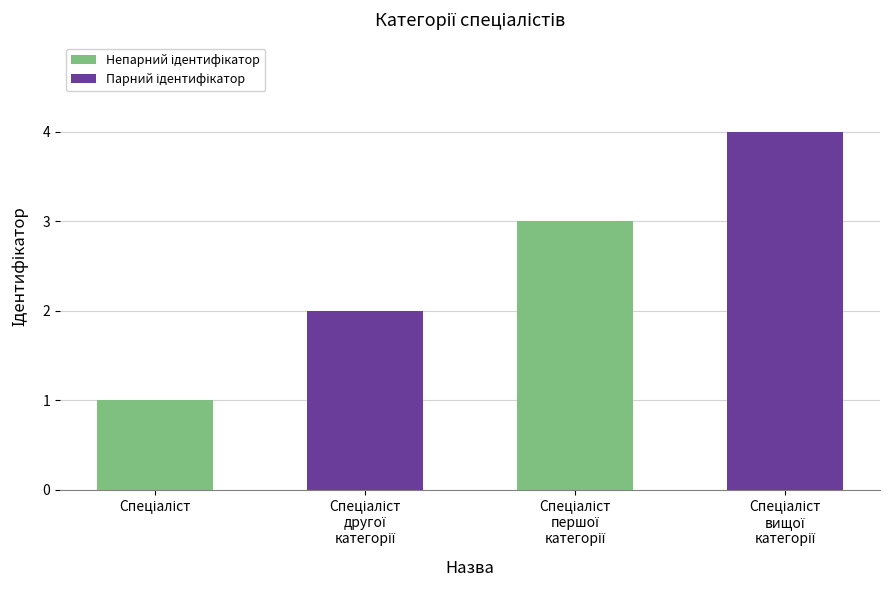

What is the sum of all values?

10